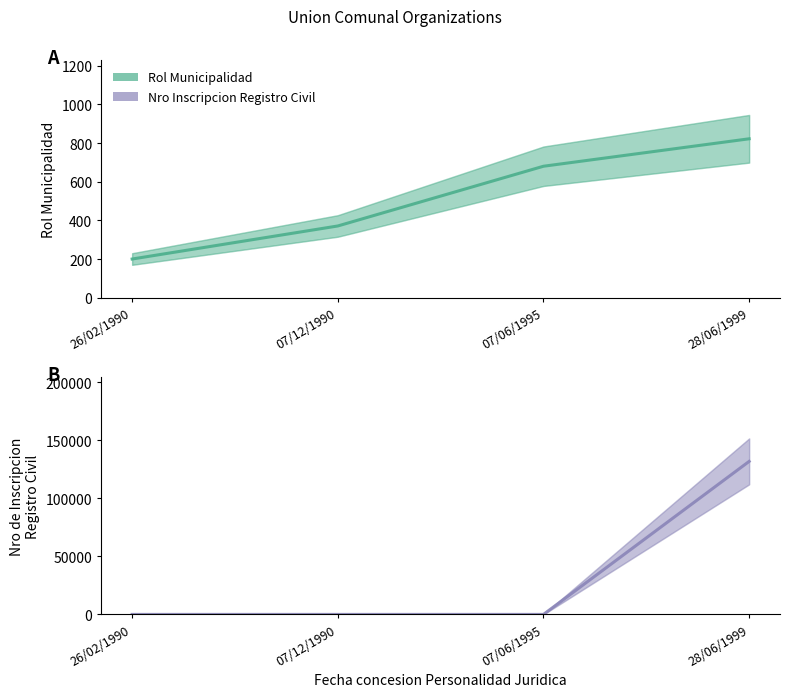

What is the difference between the highest and lowest values at 26/02/1990?

200